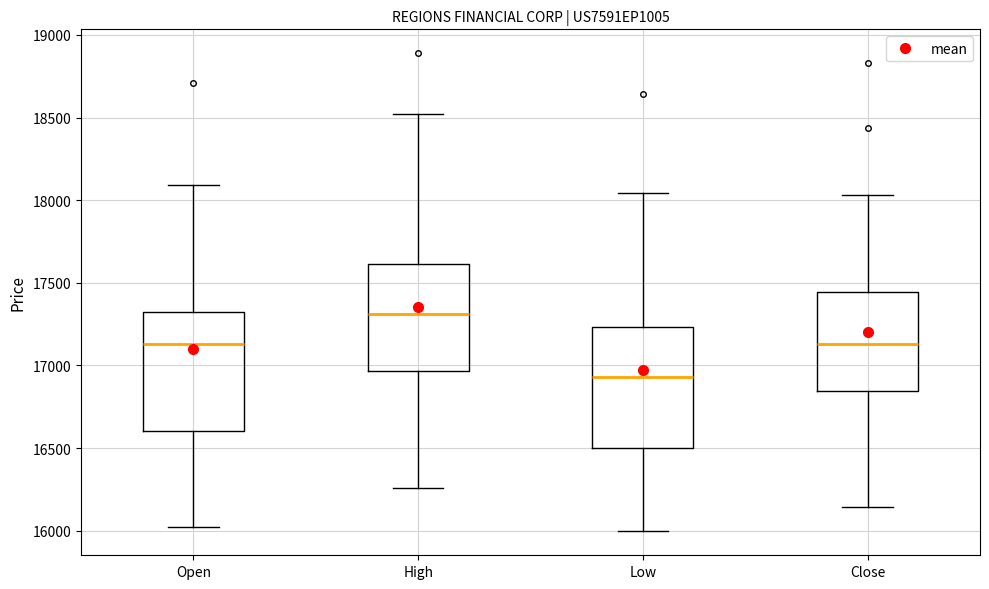

Reading left to right, read every box against the y-axis: the position of its median line, the range the box covers, and the ends of its whiskers. The values are not printed on the chart, so give them approximately, as read against the axis.

Open: median 17150, box 16600 to 17300, whiskers 16000 to 18100
High: median 17300, box 16950 to 17600, whiskers 16250 to 18500
Low: median 16950, box 16500 to 17250, whiskers 16000 to 18050
Close: median 17150, box 16850 to 17450, whiskers 16150 to 18050